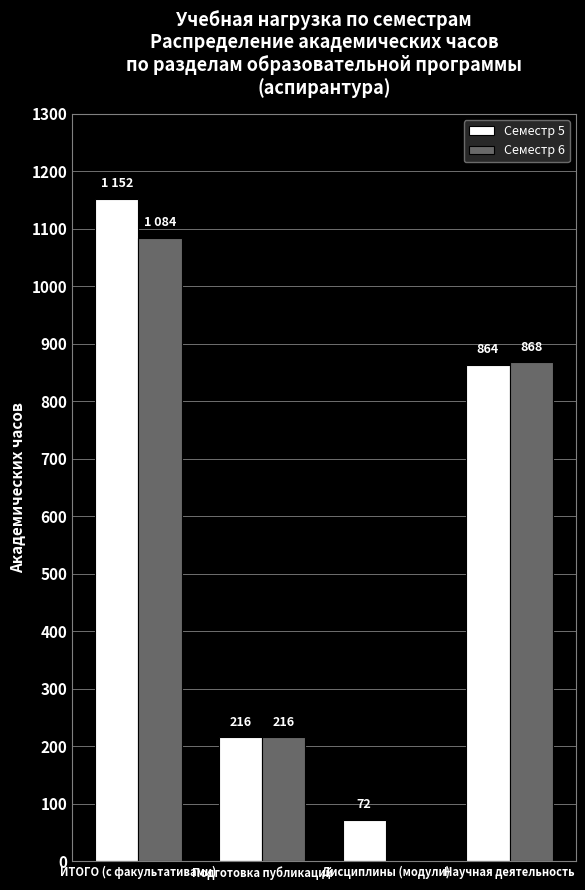

Reading left to right, what are all the values shown in this chart?

Семестр 5: ИТОГО (с факультативами)=1152	Подготовка публикаций=216	Дисциплины (модули)=72	Научная деятельность=864
Семестр 6: ИТОГО (с факультативами)=1084	Подготовка публикаций=216	Дисциплины (модули)=0	Научная деятельность=868